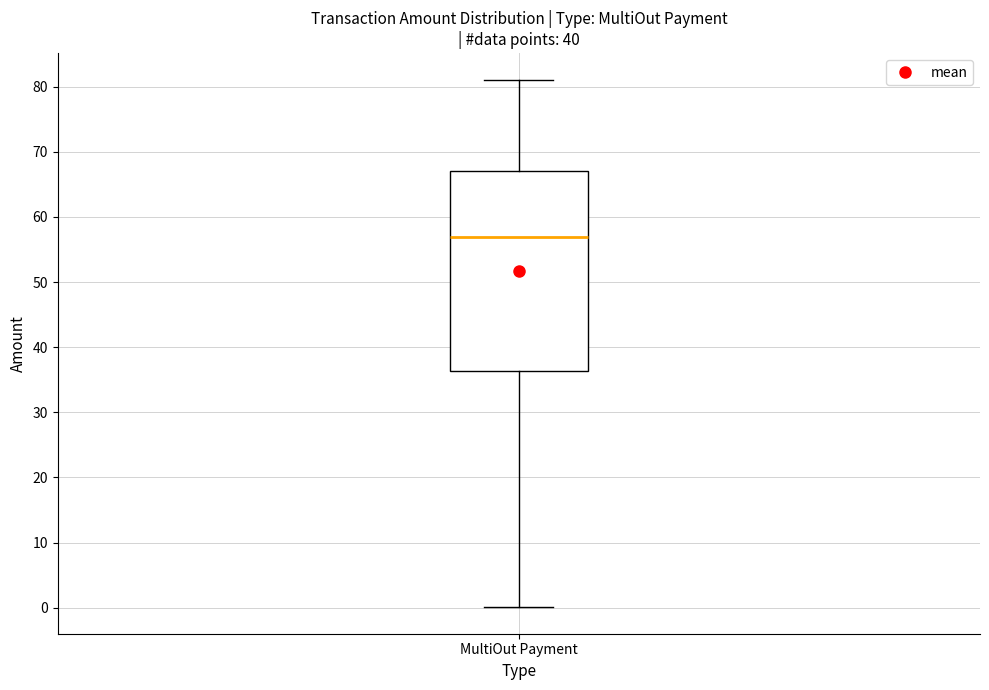

Where is the lower edge of the box for MultiOut Payment on the y-axis? The values are not printed on the chart, so give them approximately, as read against the axis.

36